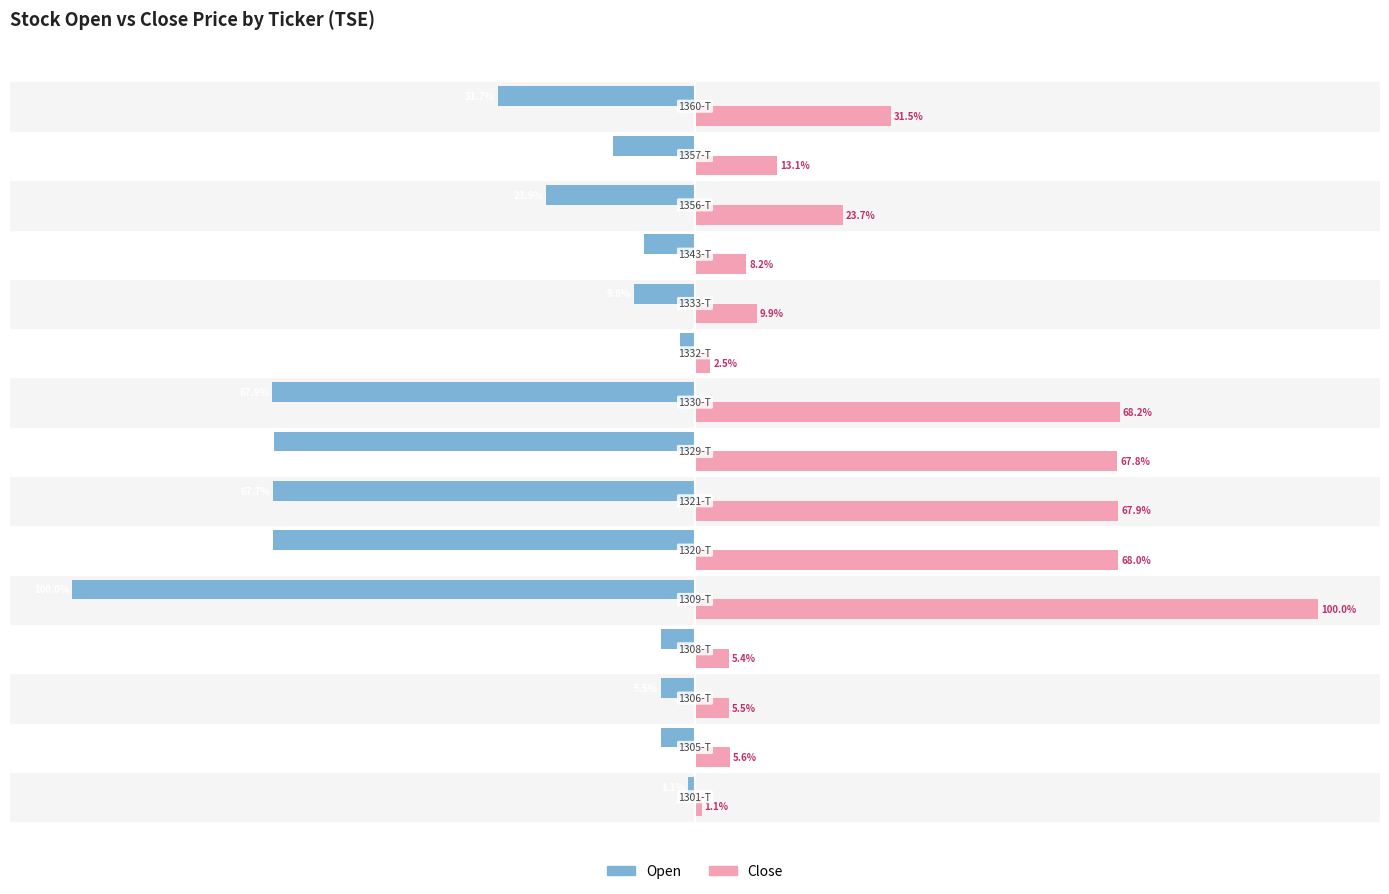

Rank the series by their average value, from highest to lowest.

Close, Open